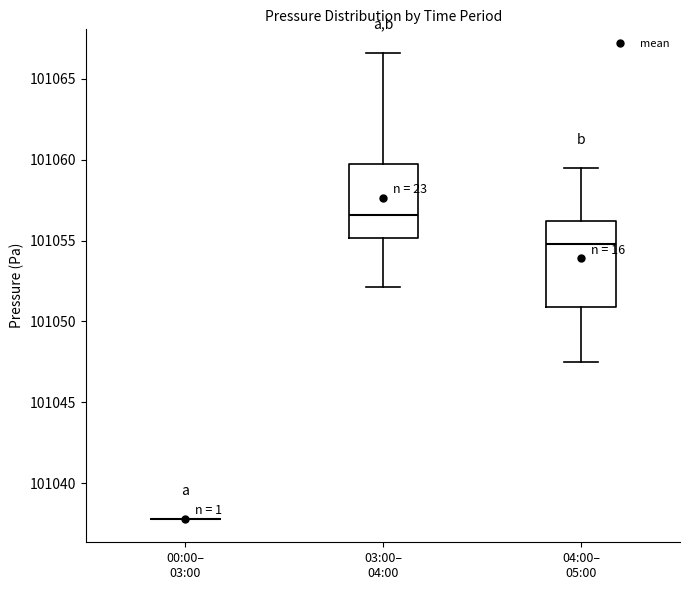

Reading left to right, read every box against the y-axis: the position of its median line, the range the box covers, and the ends of its whiskers. The values are not printed on the chart, so give them approximately, as read against the axis.

00:00– 03:00: box collapsed to a line at 101038.0, whiskers 101038.0 to 101038.0
03:00– 04:00: median 101056.5, box 101055.0 to 101060.0, whiskers 101052.0 to 101066.5
04:00– 05:00: median 101055.0, box 101051.0 to 101056.0, whiskers 101047.5 to 101059.5